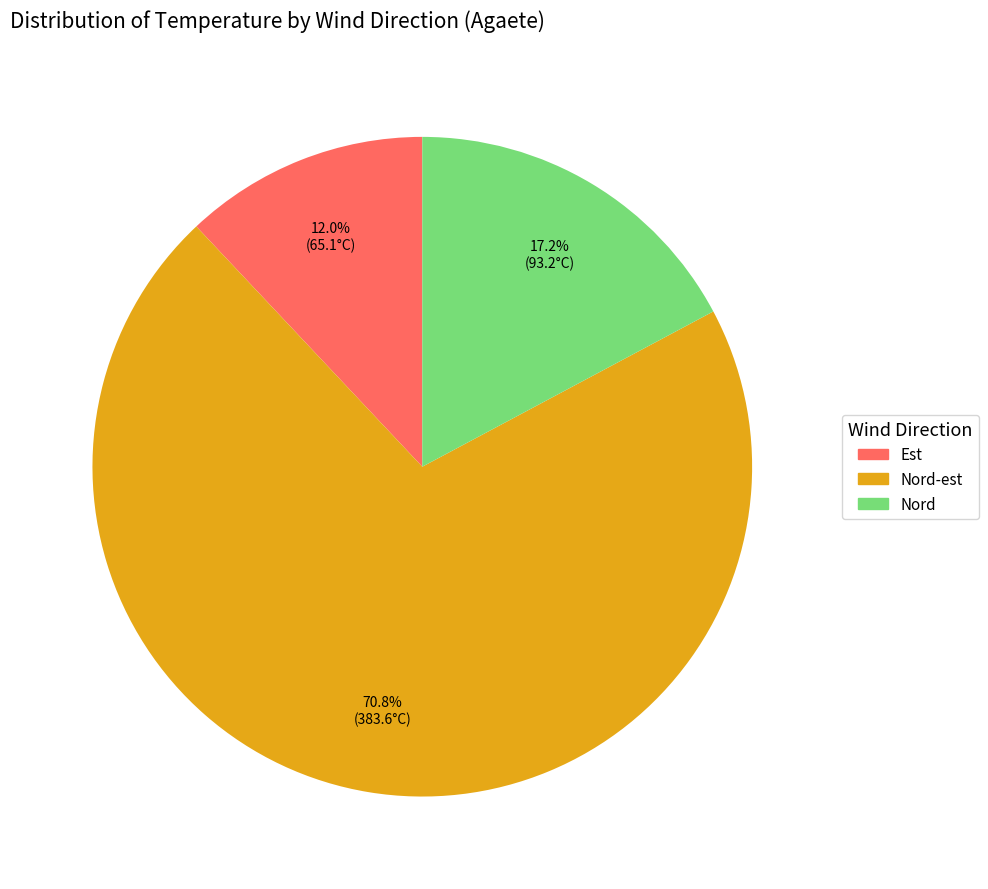

Is there any slice that represents more than half of the pie?

Yes